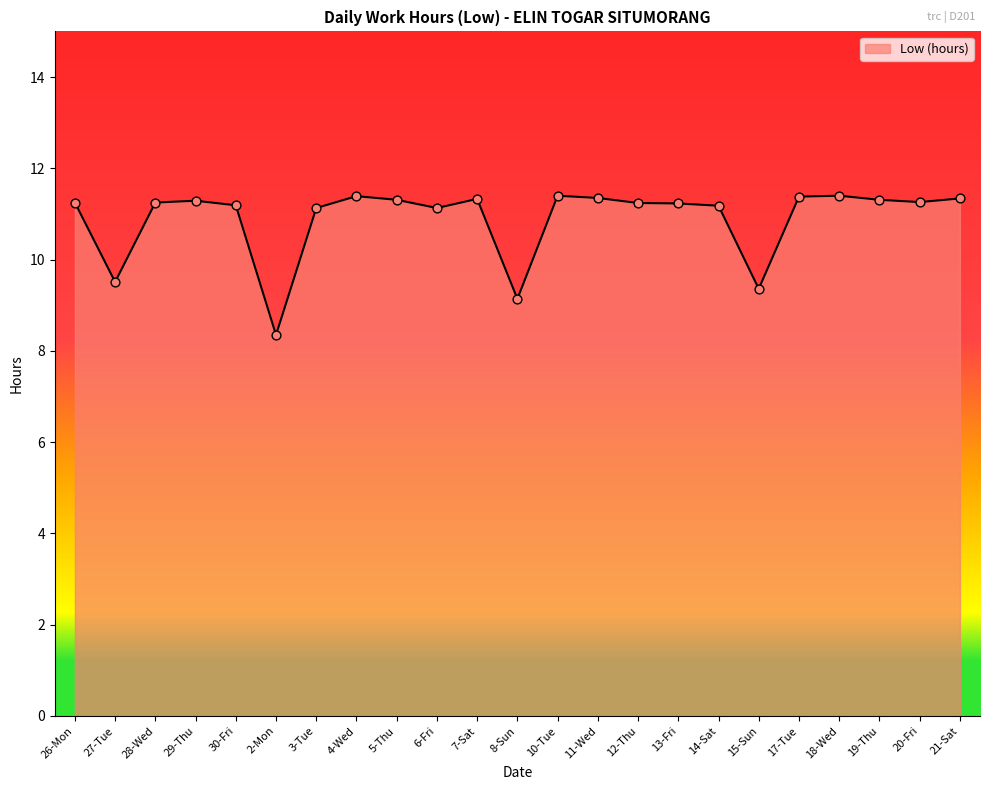

Approximately how many times larger is the value at 11-Wed compared to 3-Tue?

1.0